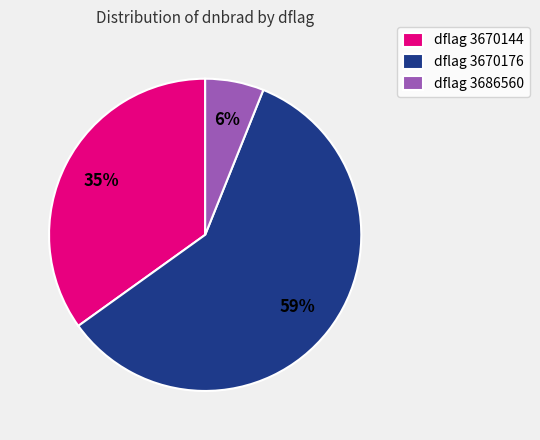

True or false: dflag 3670144 accounts for 50% of the total.

False